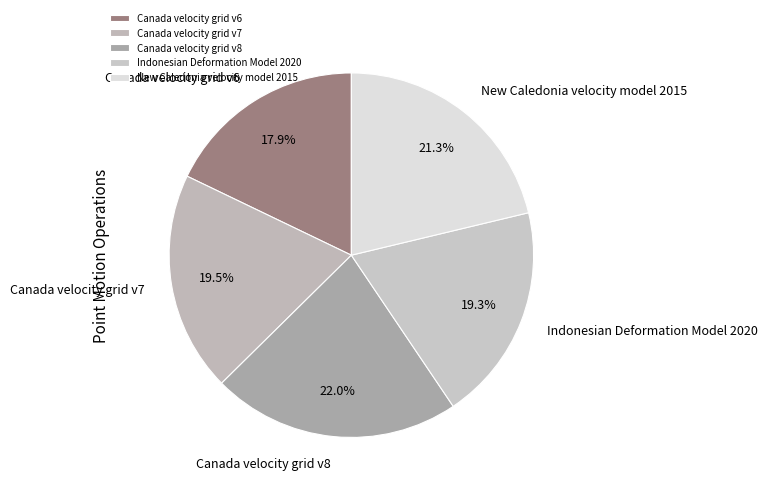

Which slice is the largest?

Canada velocity grid v8